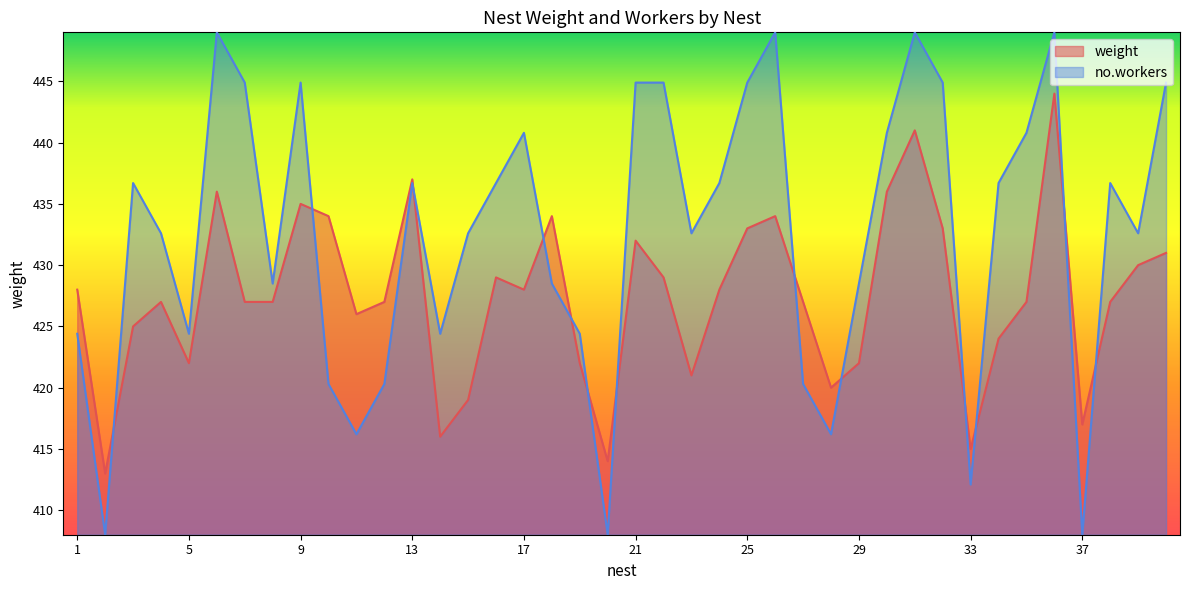

Between which two adjacent categories do no.workers and weight first intersect?

2 and 3